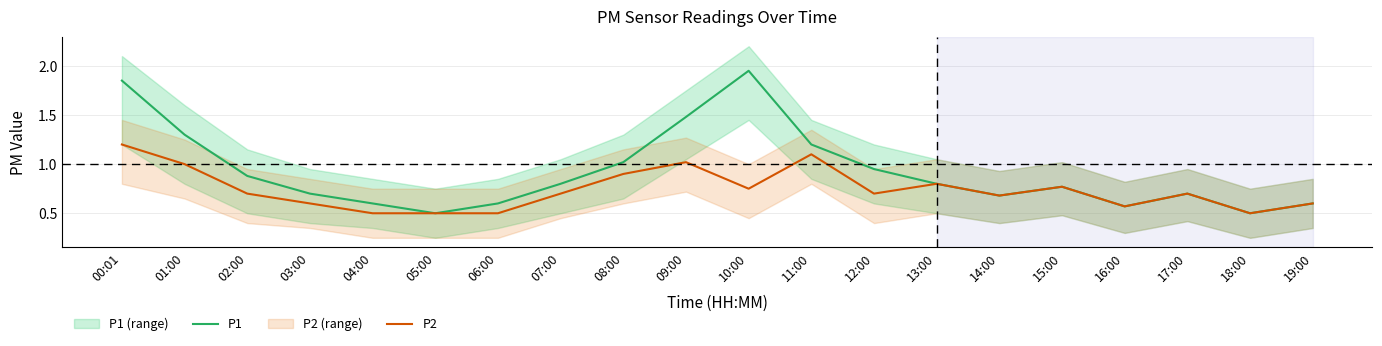

What is the label of the 11th point from the left?

10:00